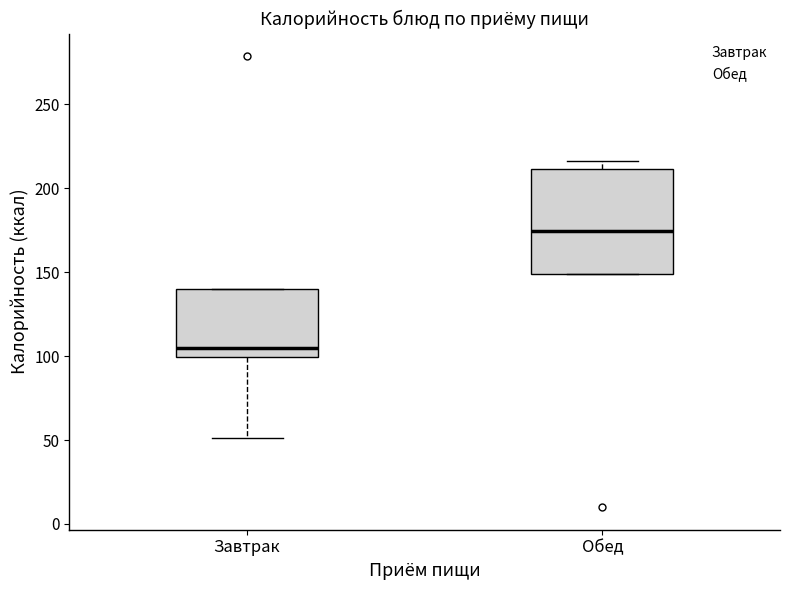

Which box is the tallest, from its lower edge to its upper edge?

Обед